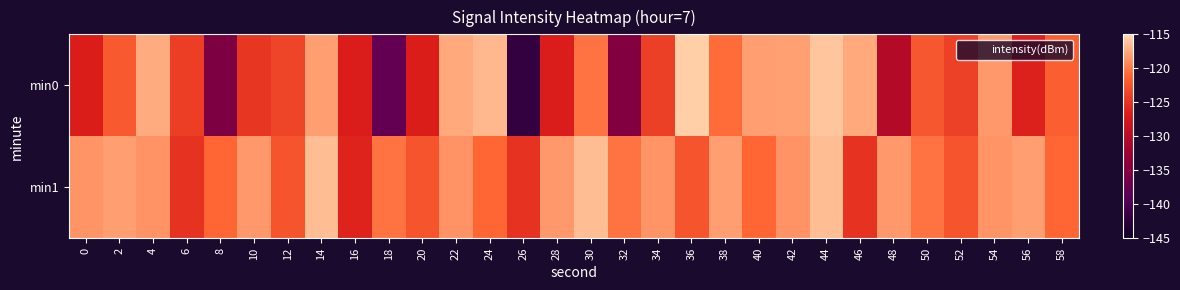

List the series in order of their overall mean, highest first.

min1, min0